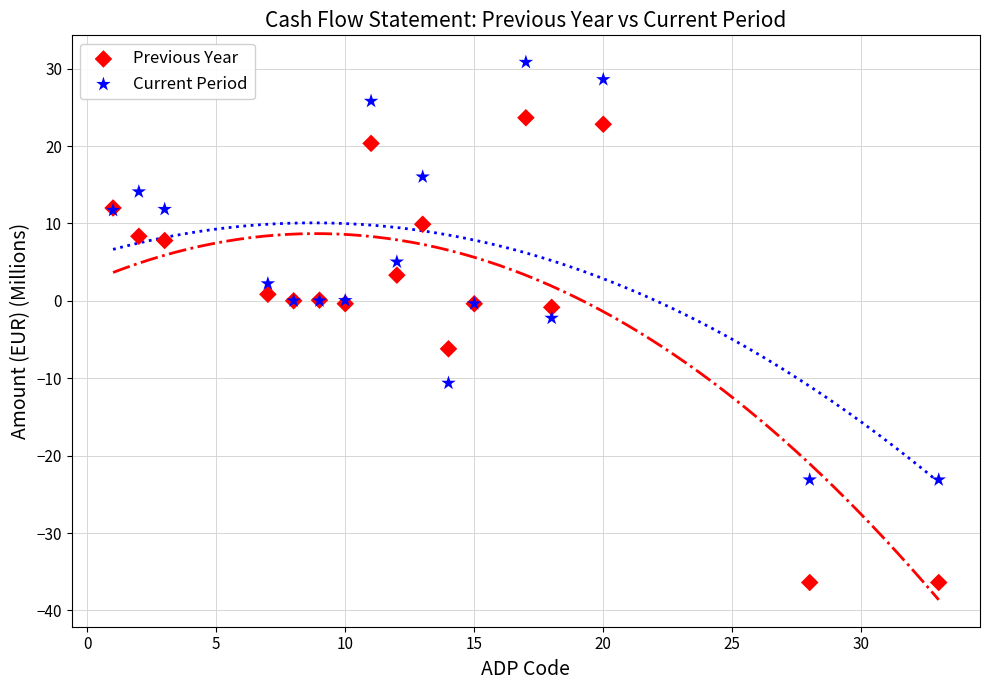

What is the X range (max minus min) for the scatter plot?

32.0